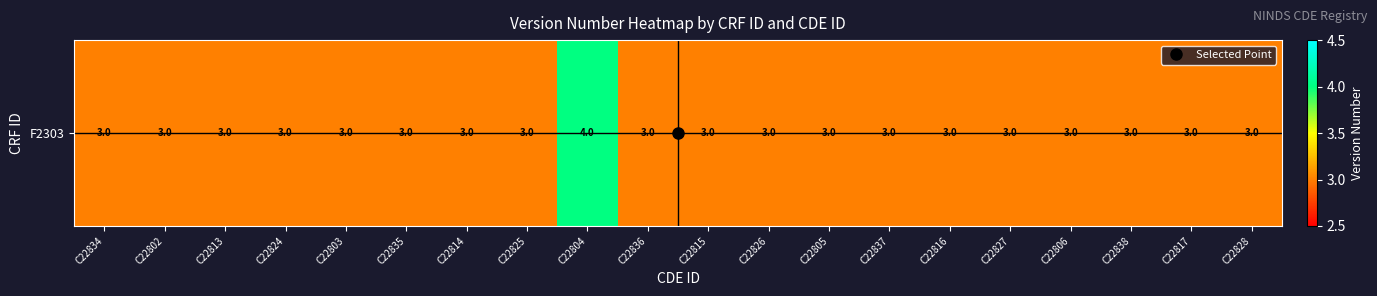

What is the difference between the maximum and second lowest values?

1